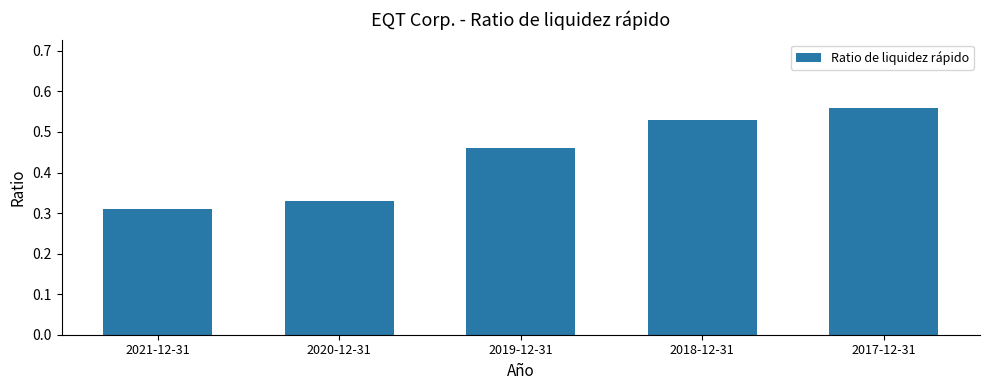

Between 2020-12-31 and 2017-12-31, which is larger?

2017-12-31